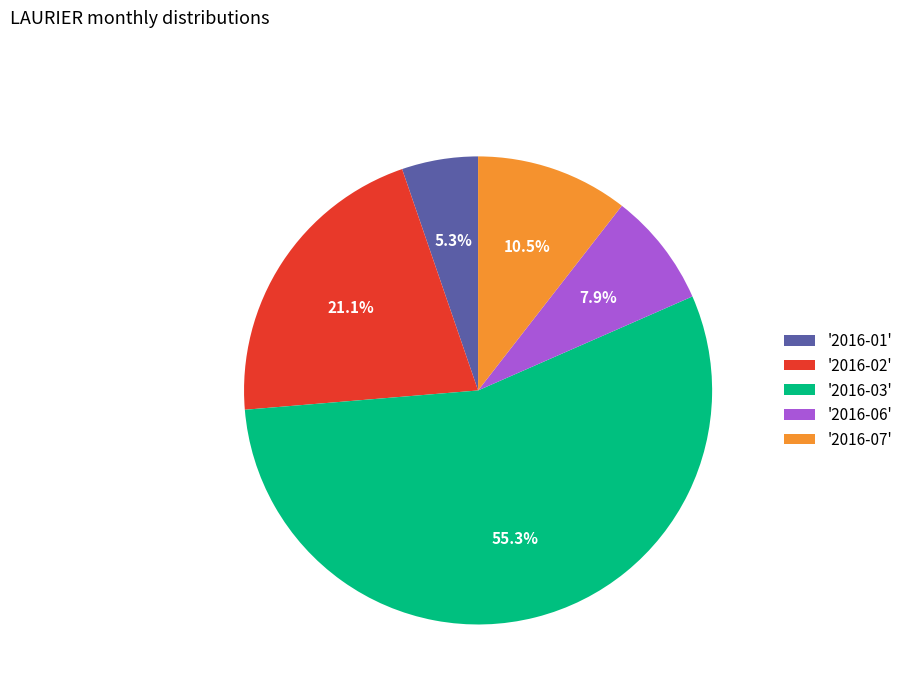

Which category has the smallest portion of the pie?

'2016-01'